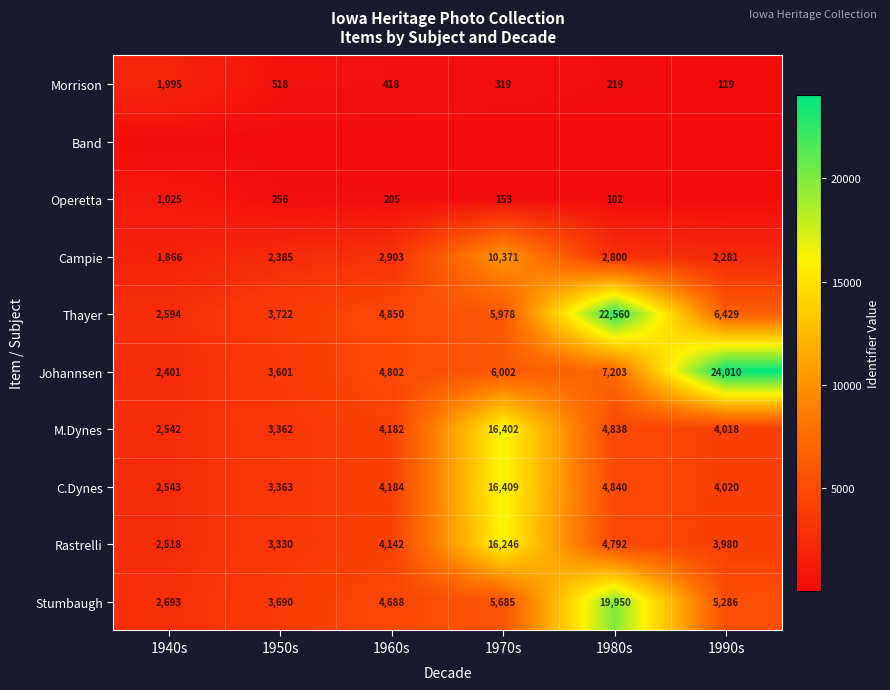

What is the maximum value for Stumbaugh?

19950.0